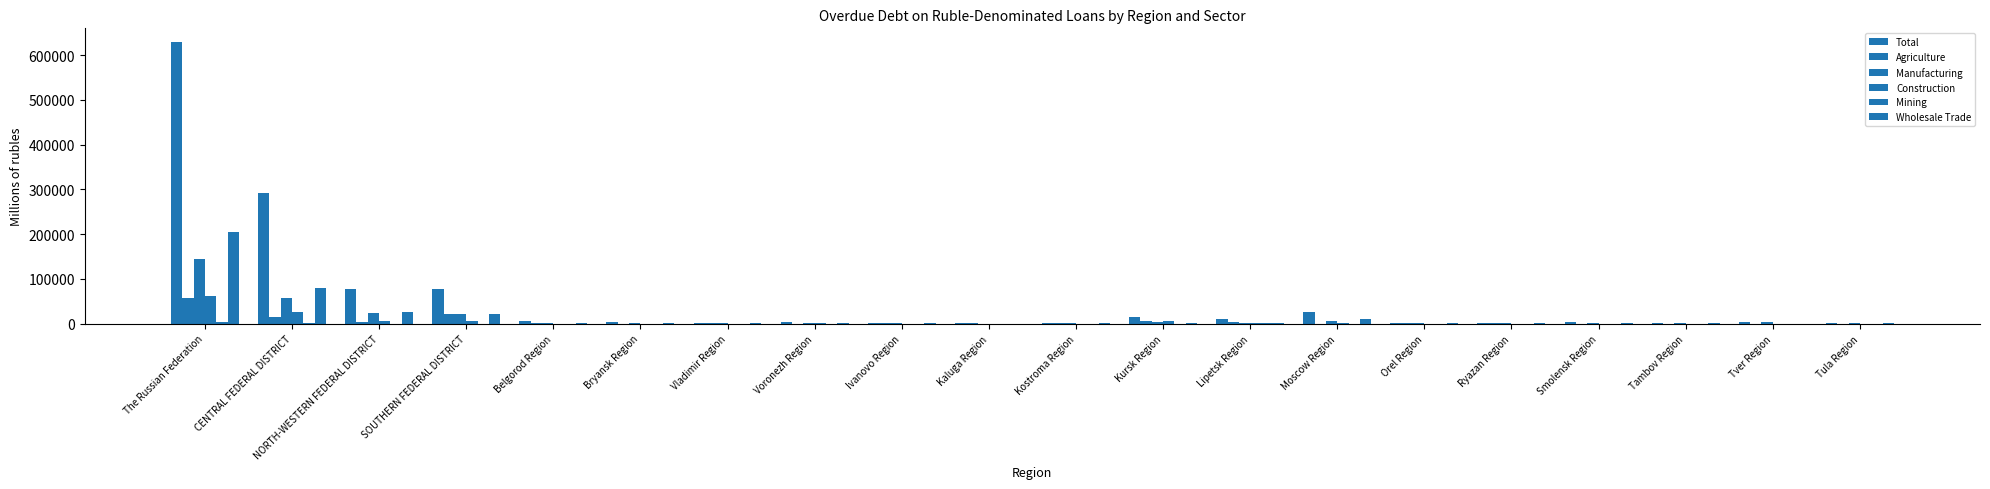

Count the number of data series in this chart.

6